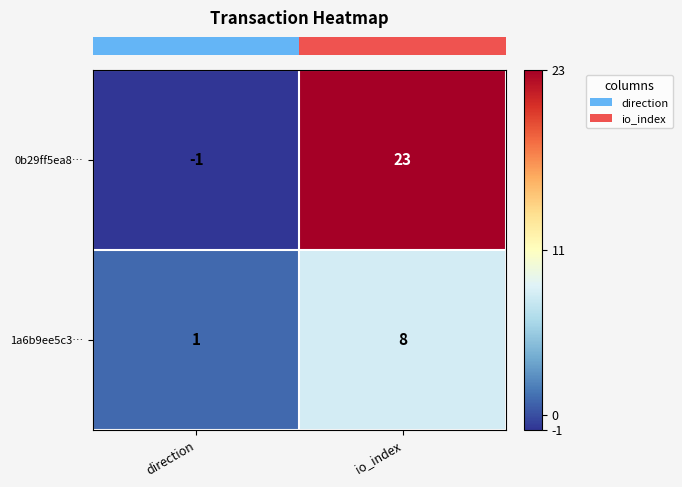

Which series has the largest total across all categories?

0b29ff5ea8…